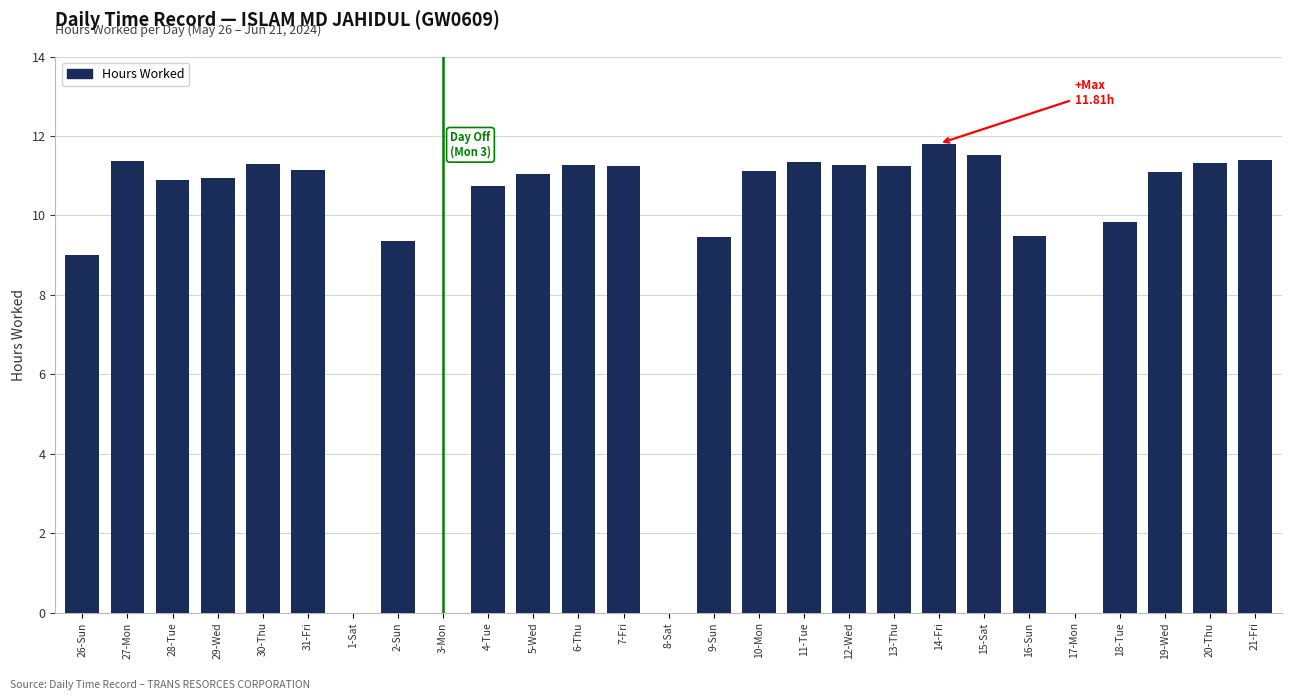

True or false: the data shows 10.9 at 29-Wed.

True